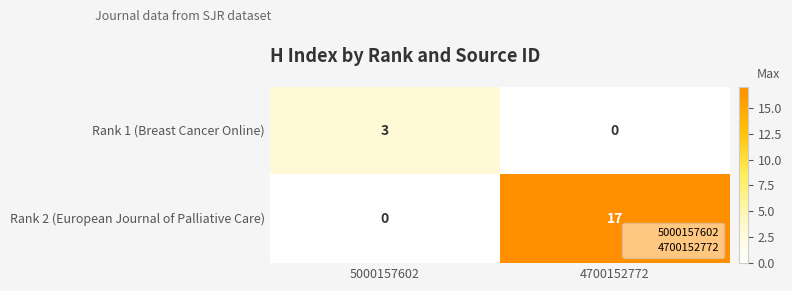

Reading left to right, list all the values displayed in this chart.

Rank 1 (Breast Cancer Online): 3	0
Rank 2 (European Journal of Palliative Care): 0	17